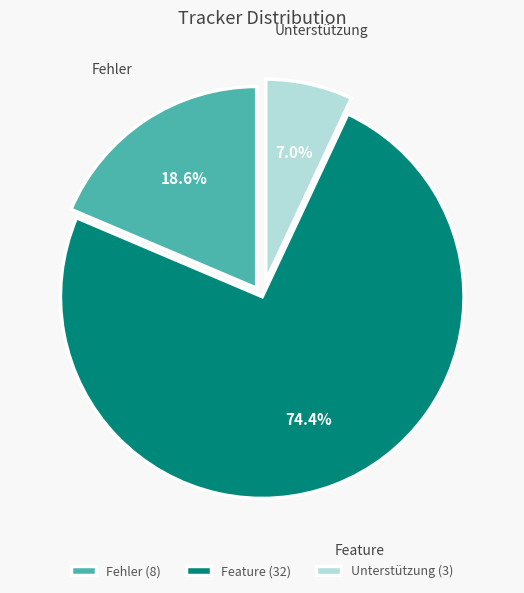

What is the largest slice in the pie chart?

Feature